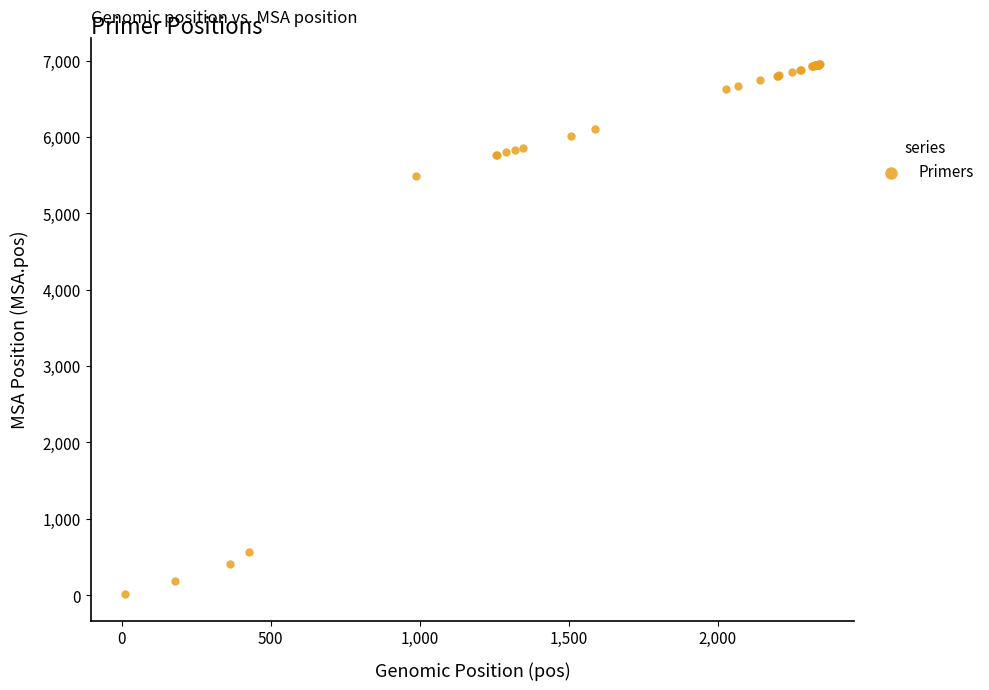

What Y value in the scatter plot is closest to 3482?

5489